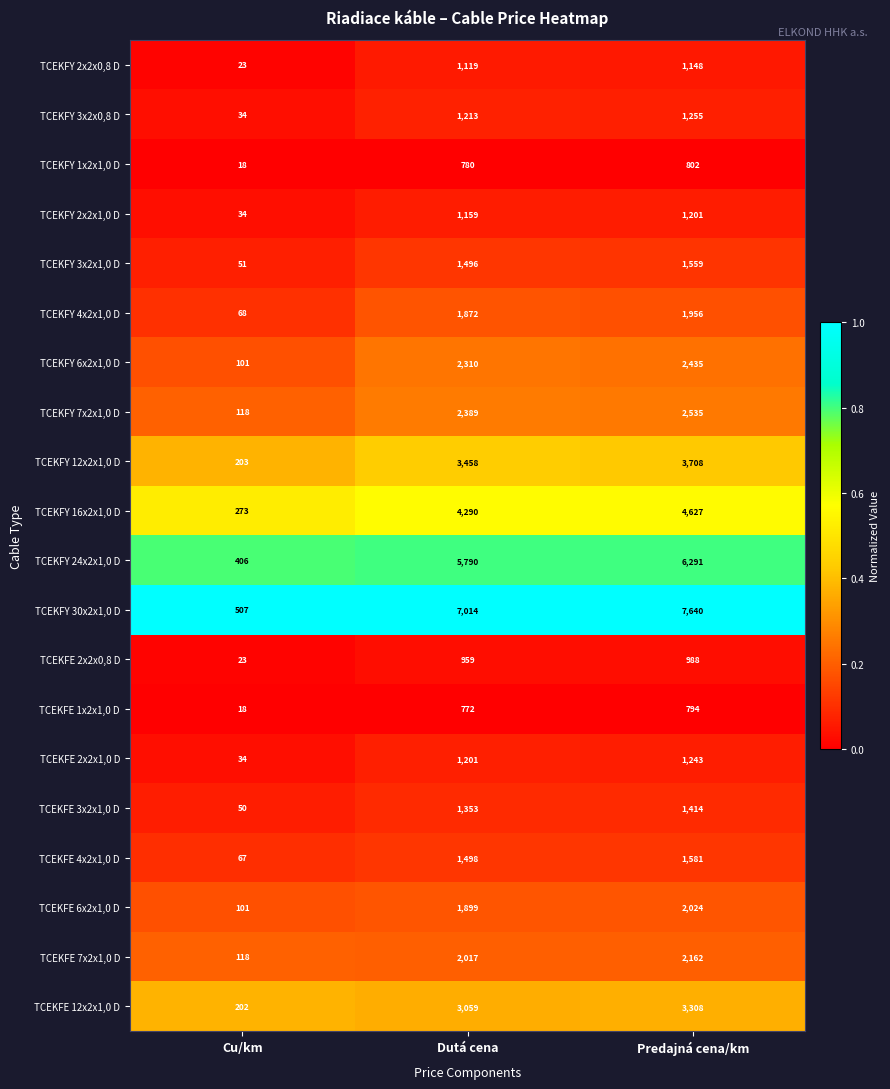

What is the total value across all series at Dutá cena?

45648